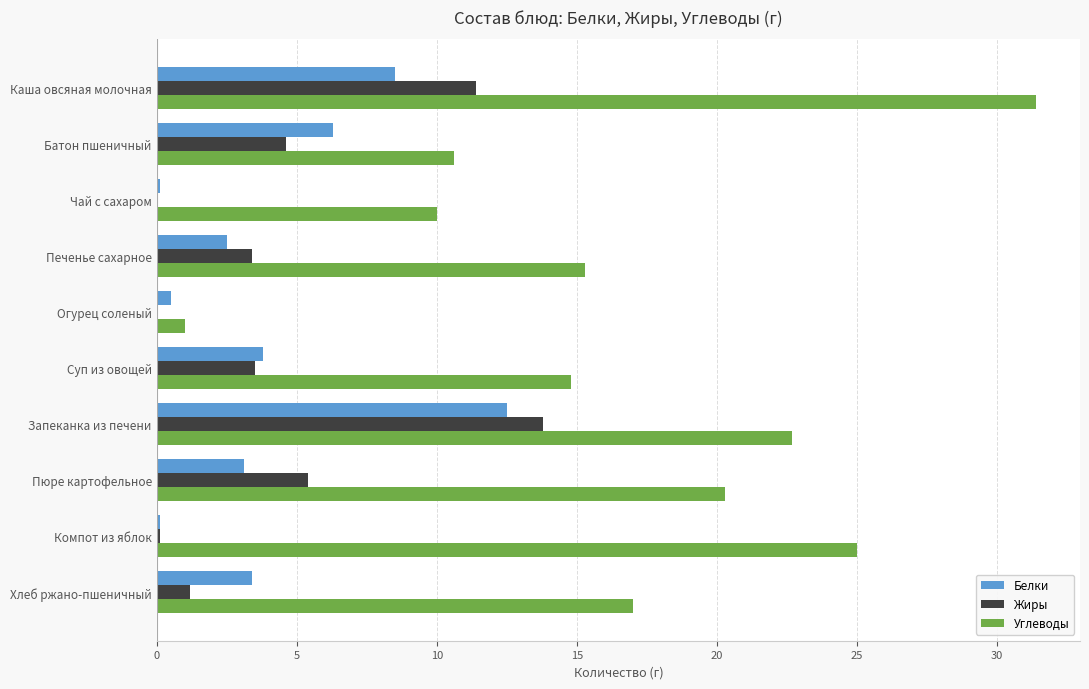

Which category has the highest value in the Углеводы series?

Каша овсяная молочная